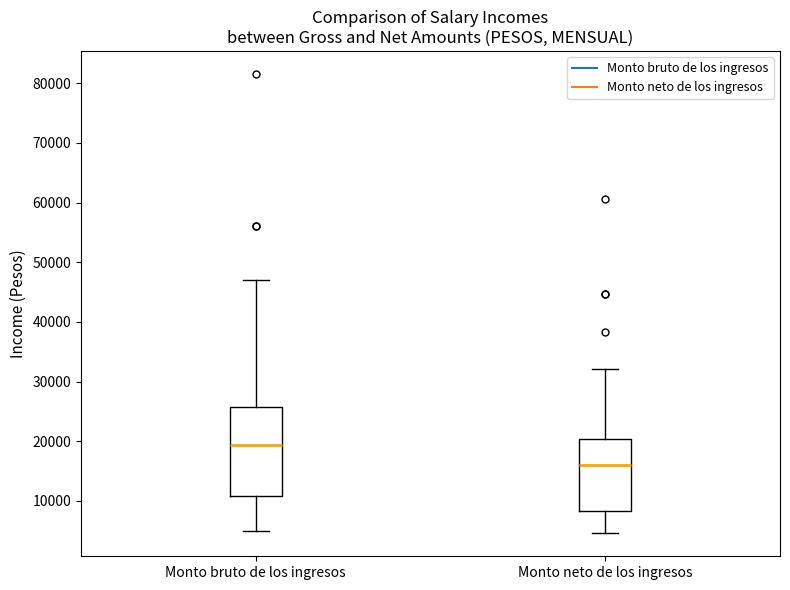

Which box's median line is the highest?

Monto bruto de los ingresos